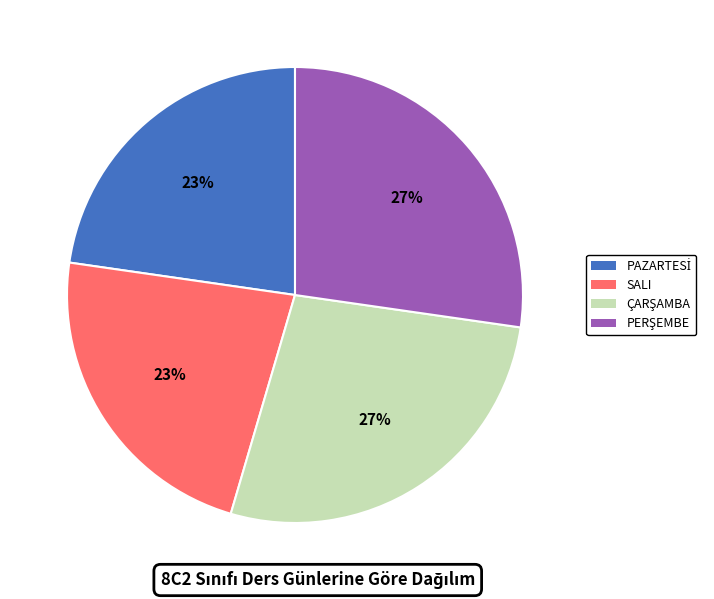

Does SALI account for over 50% of the chart?

No